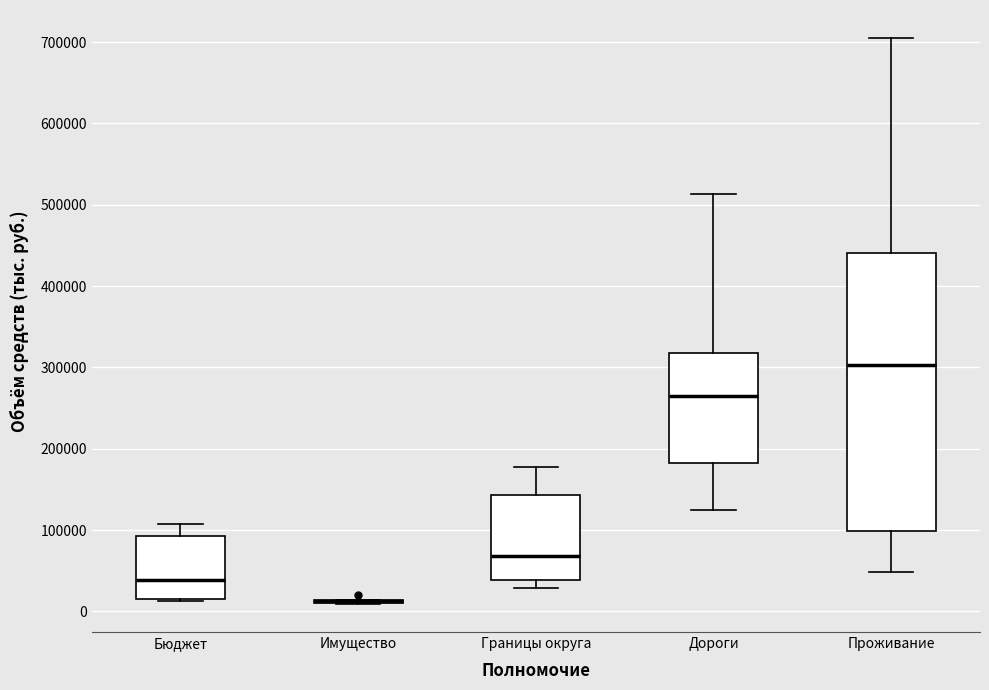

Reading left to right, read every box against the y-axis: the position of its median line, the range the box covers, and the ends of its whiskers. The values are not printed on the chart, so give them approximately, as read against the axis.

Бюджет: median 40000, box 20000 to 90000, whiskers 10000 to 110000
Имущество: box collapsed to a line at 10000, whiskers 10000 to 10000
Границы округа: median 70000, box 40000 to 140000, whiskers 30000 to 180000
Дороги: median 260000, box 180000 to 320000, whiskers 120000 to 510000
Проживание: median 300000, box 100000 to 440000, whiskers 50000 to 700000